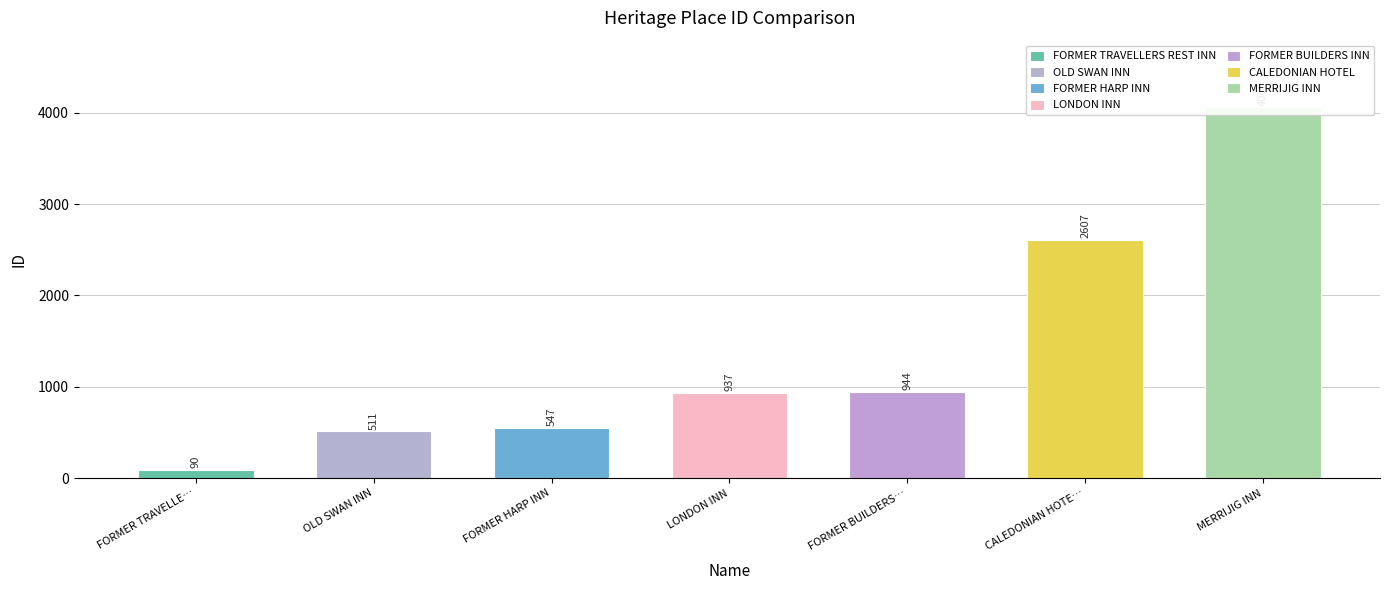

What is the maximum value shown in the chart?

4060